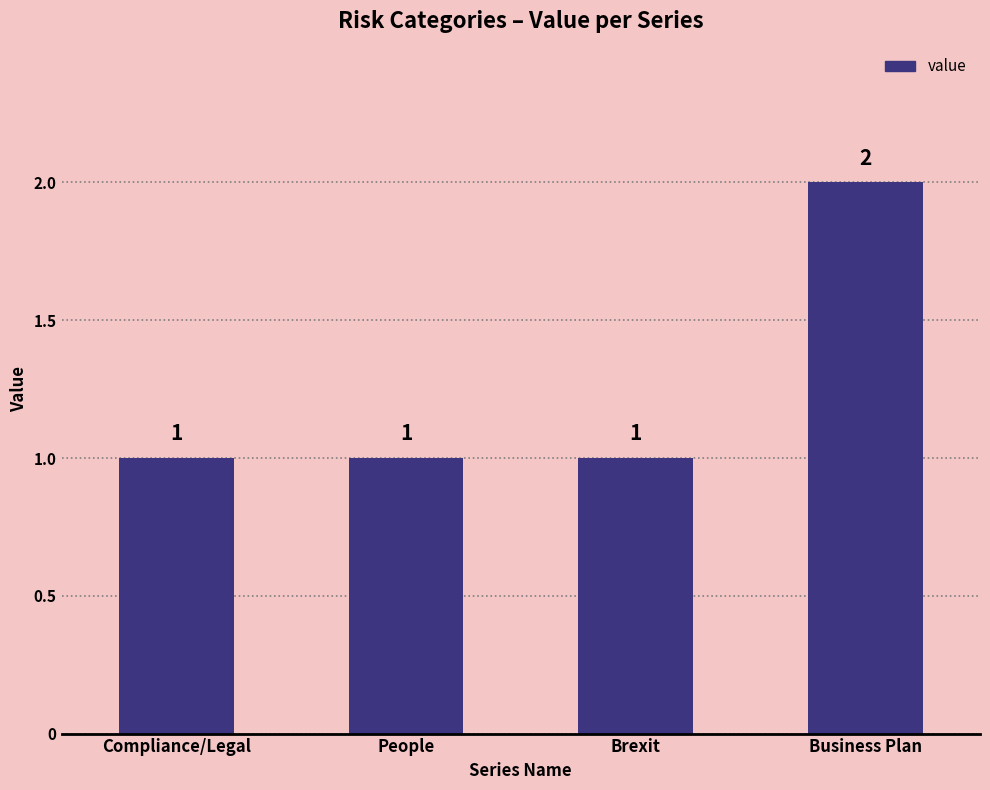

Is it true that the value at Brexit is 1?

True